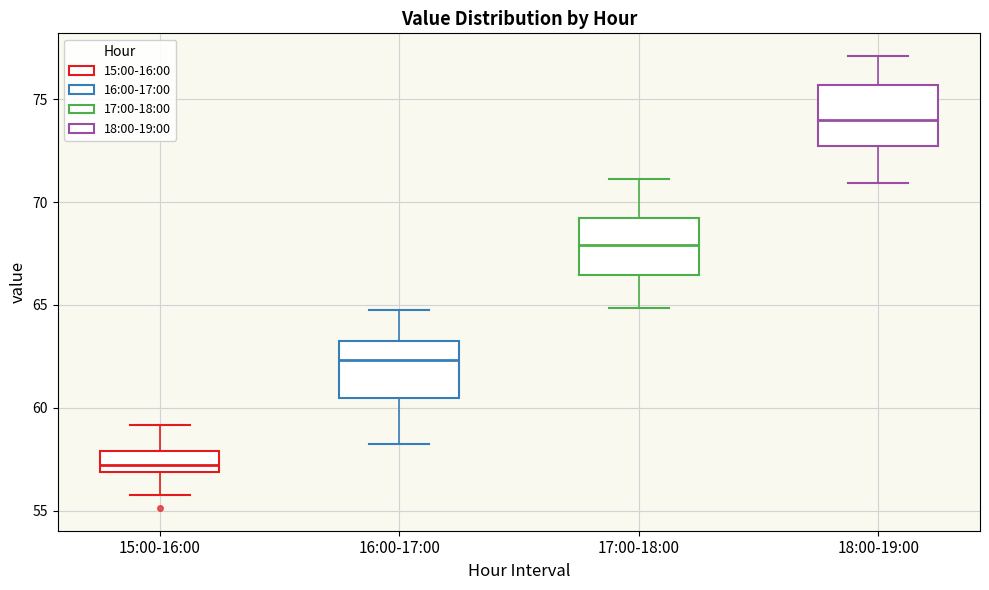

Where does the upper whisker of the box for 15:00-16:00 end on the y-axis? The values are not printed on the chart, so give them approximately, as read against the axis.

59.0